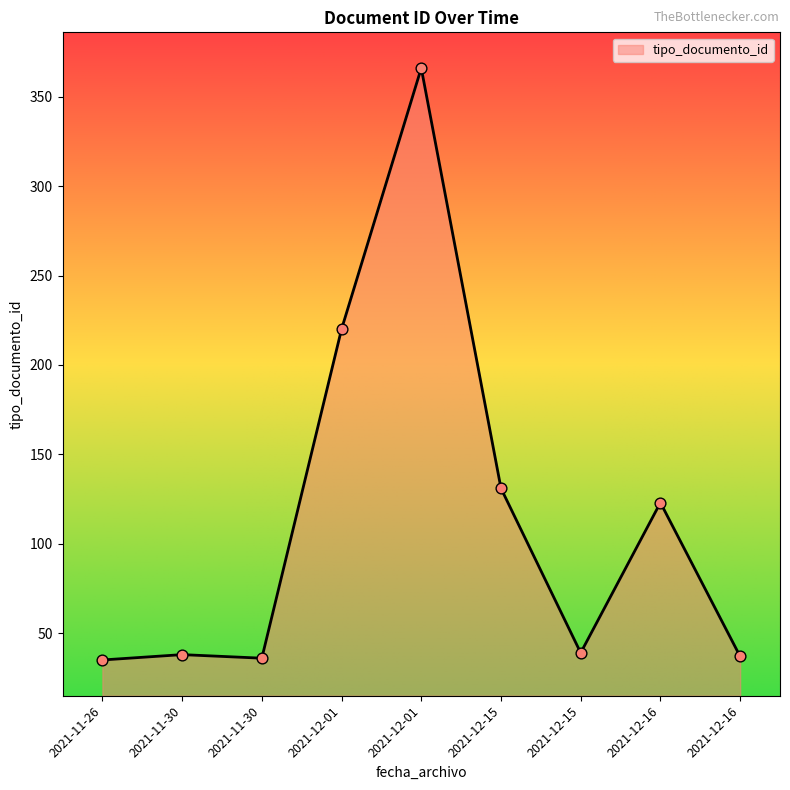

How many lines are shown in the chart?

1